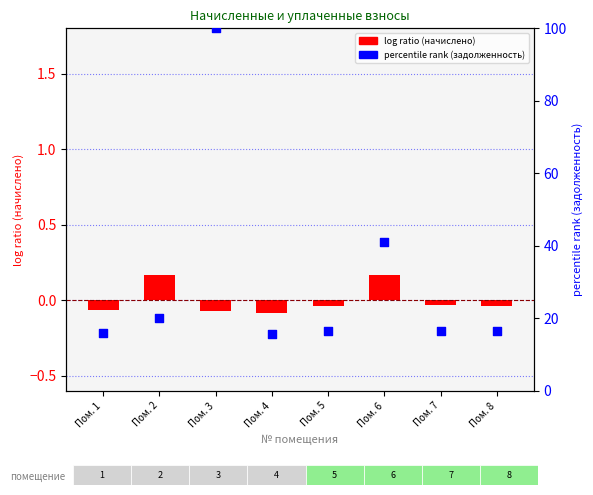

Which series has the largest Y range (max minus min)?

percentile rank (задолженность)